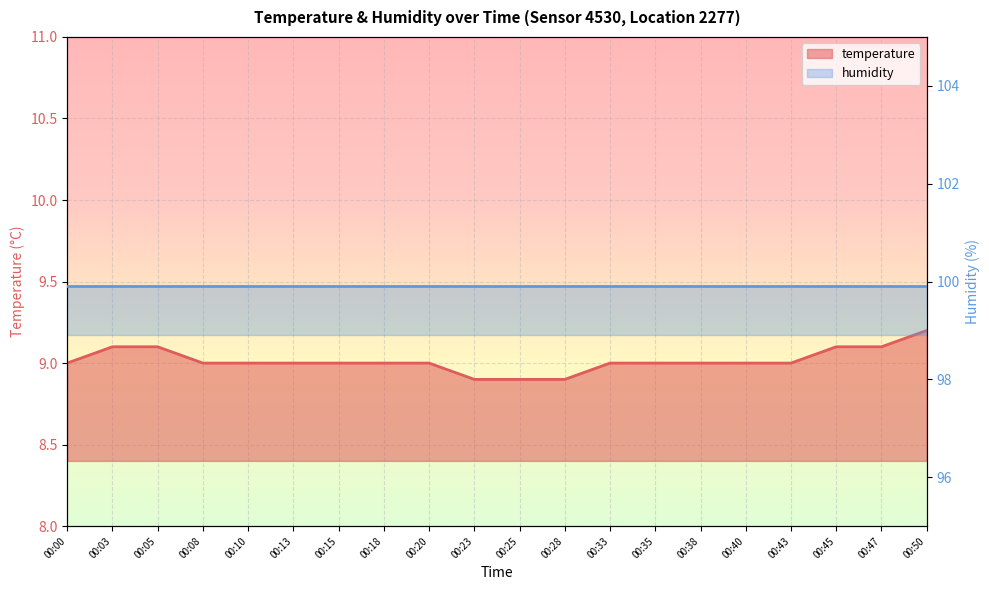

How many data points does each series have?

20